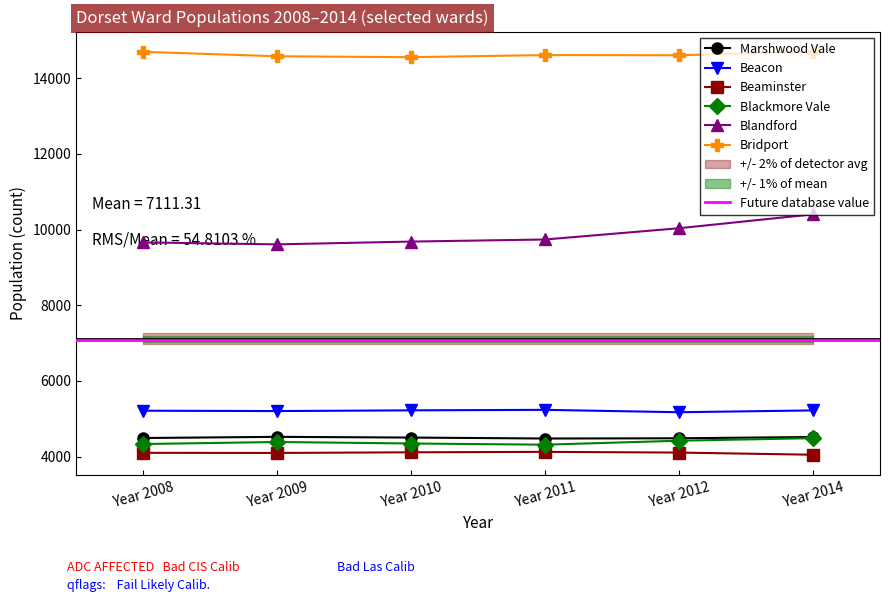

What is the difference between the second highest and second lowest values in the Blandford series?

375